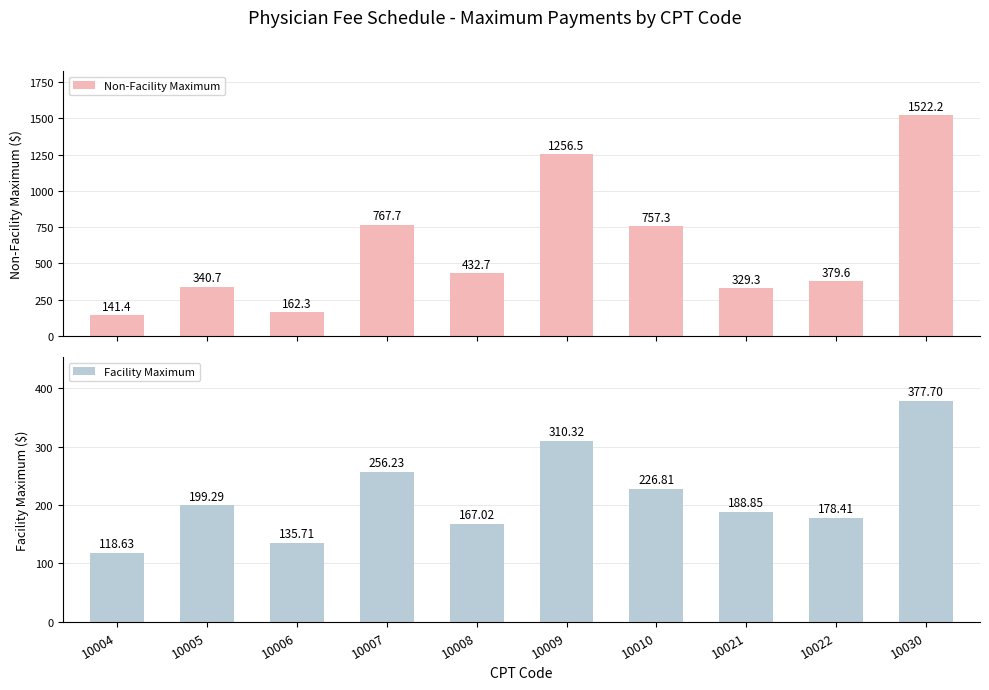

Which label corresponds to the largest value in the chart?

10030